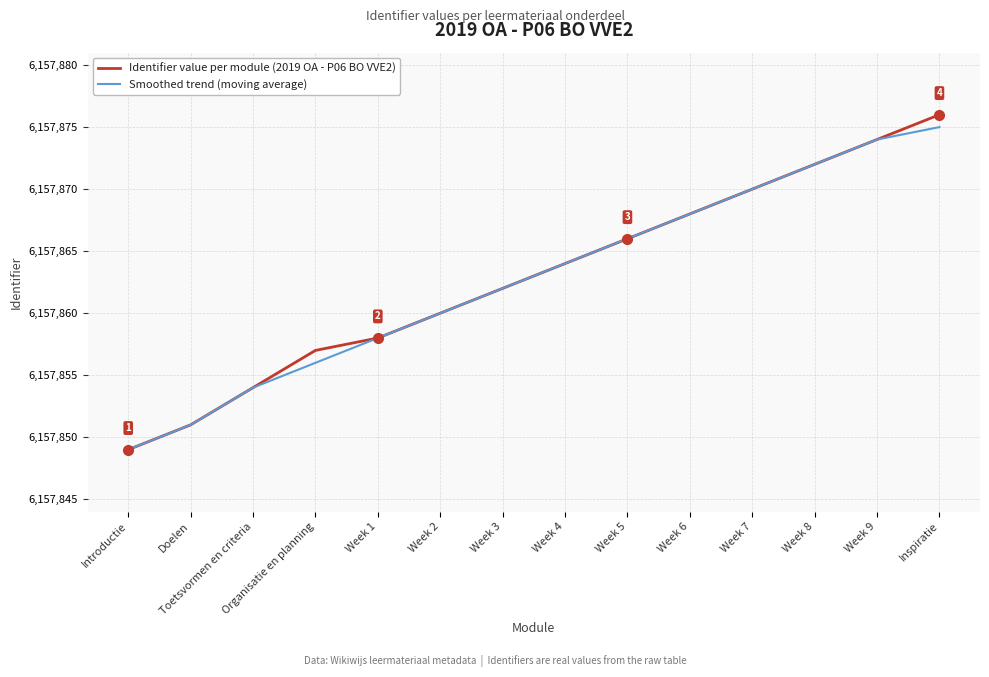

At which label is Smoothed trend (moving average) closest to 6157862?

Week 3